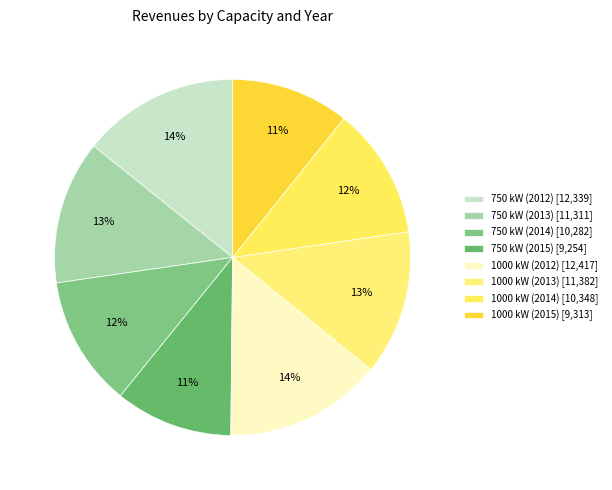

Do 1000 kW (2014) and 1000 kW (2012) together represent more than half of the pie?

No